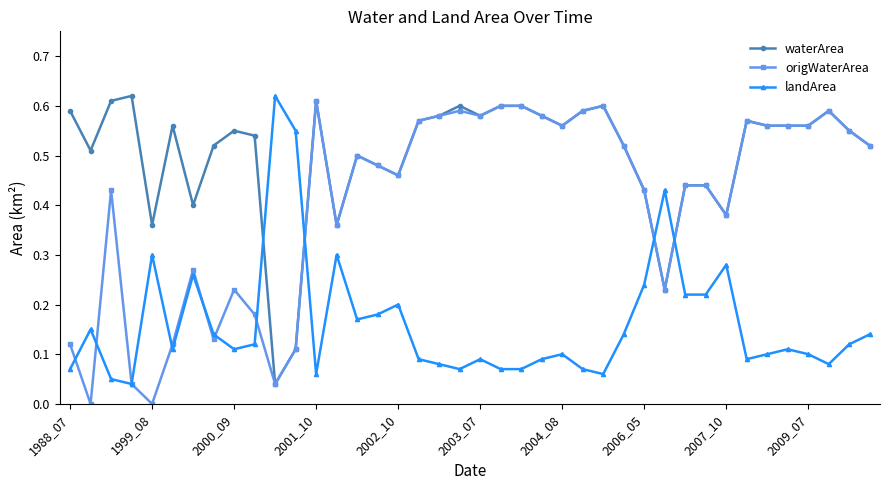

Which series has the largest total across all categories?

waterArea